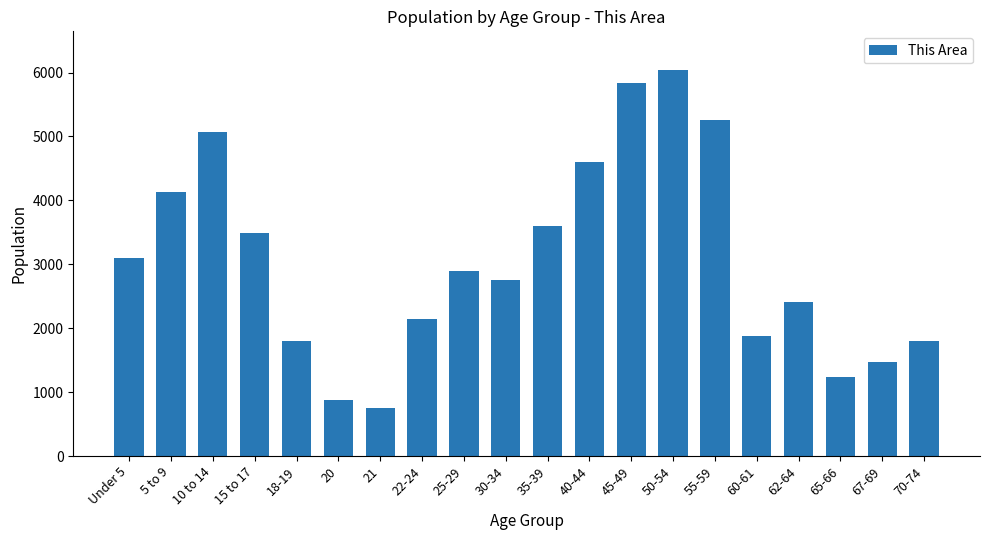

What position from the right is 55-59?

6